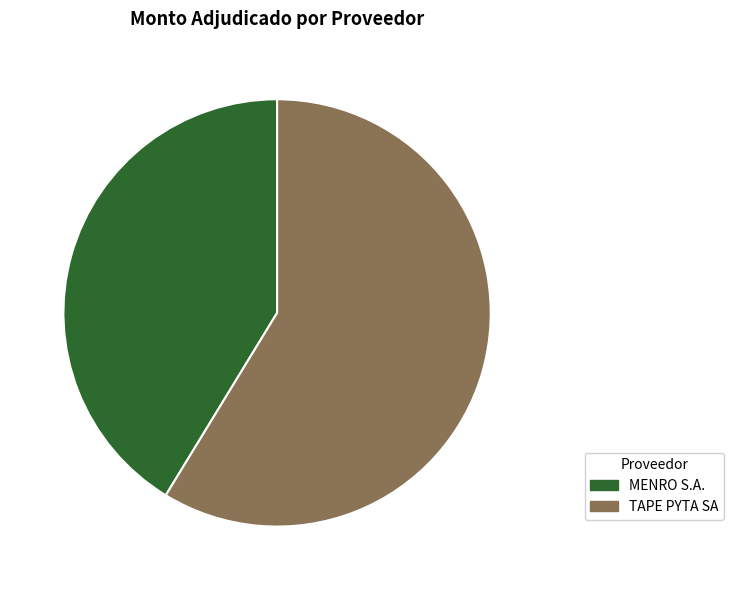

The TAPE PYTA SA slice represents 59% of the pie. True or false?

True